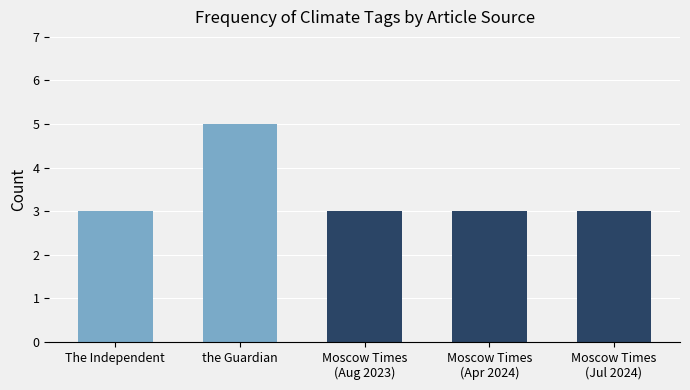

Where does the data first go above 3?

the Guardian